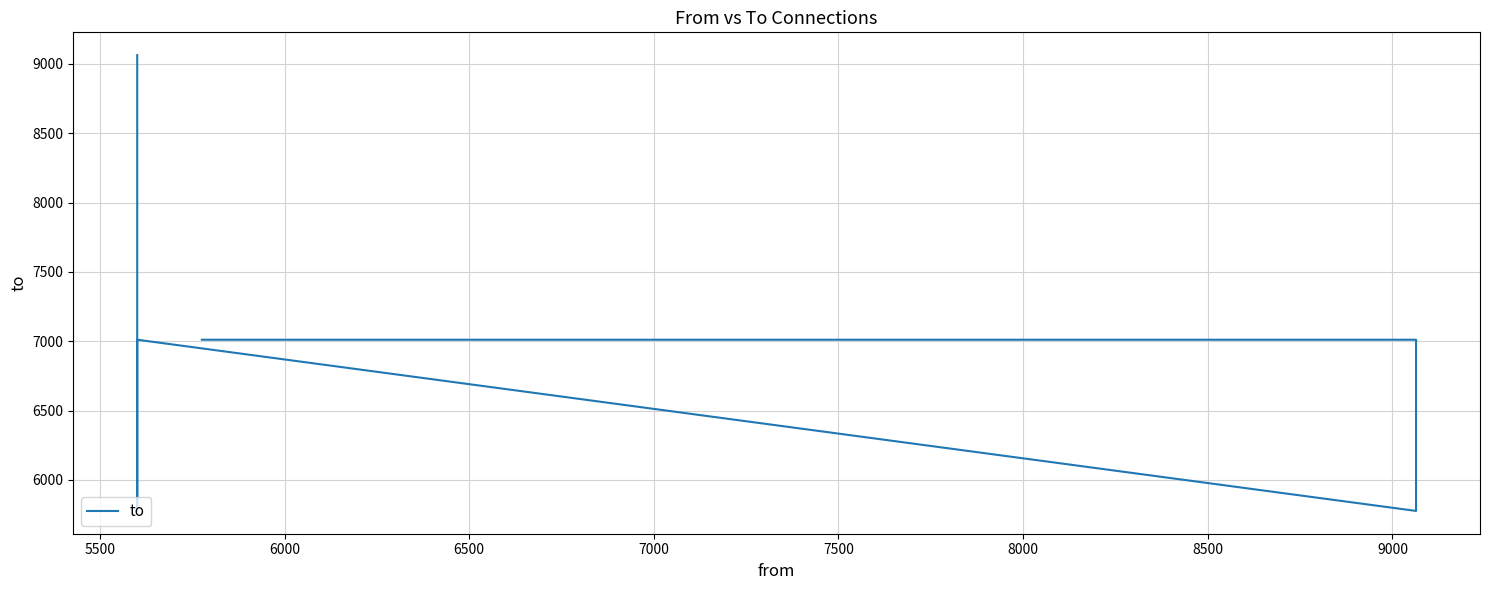

How many lines are shown in the chart?

1